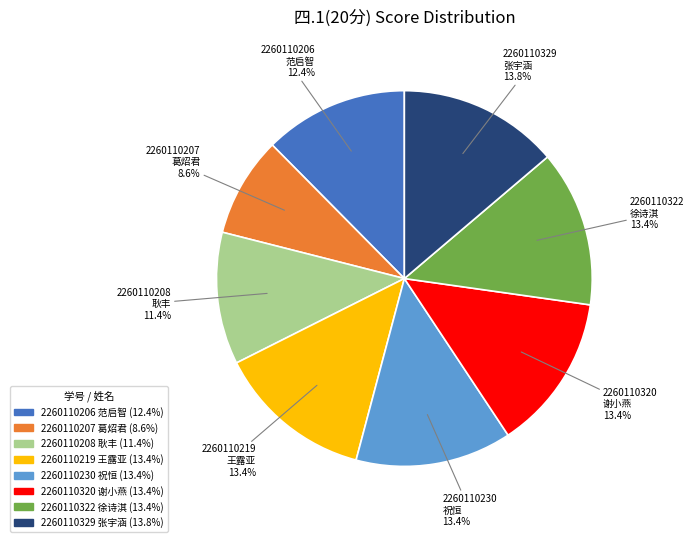

Is 2260110329 张宇涵 the majority of the pie?

No